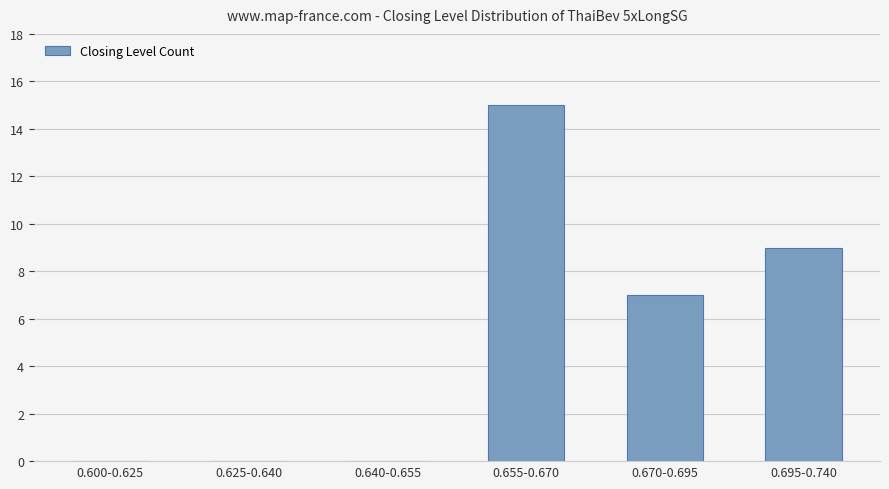

Between 0.655-0.670 and 0.695-0.740, which is larger?

0.655-0.670